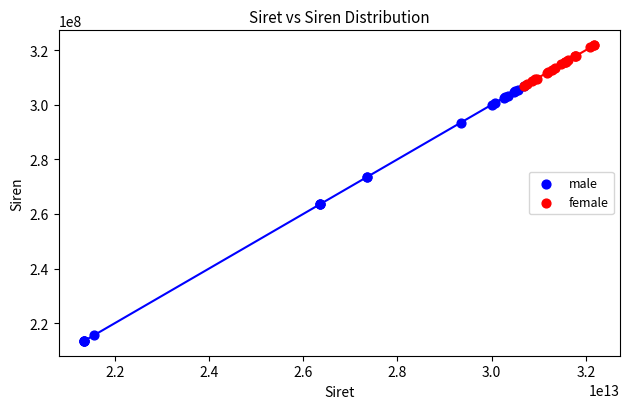

Which series contains the highest Y value?

female